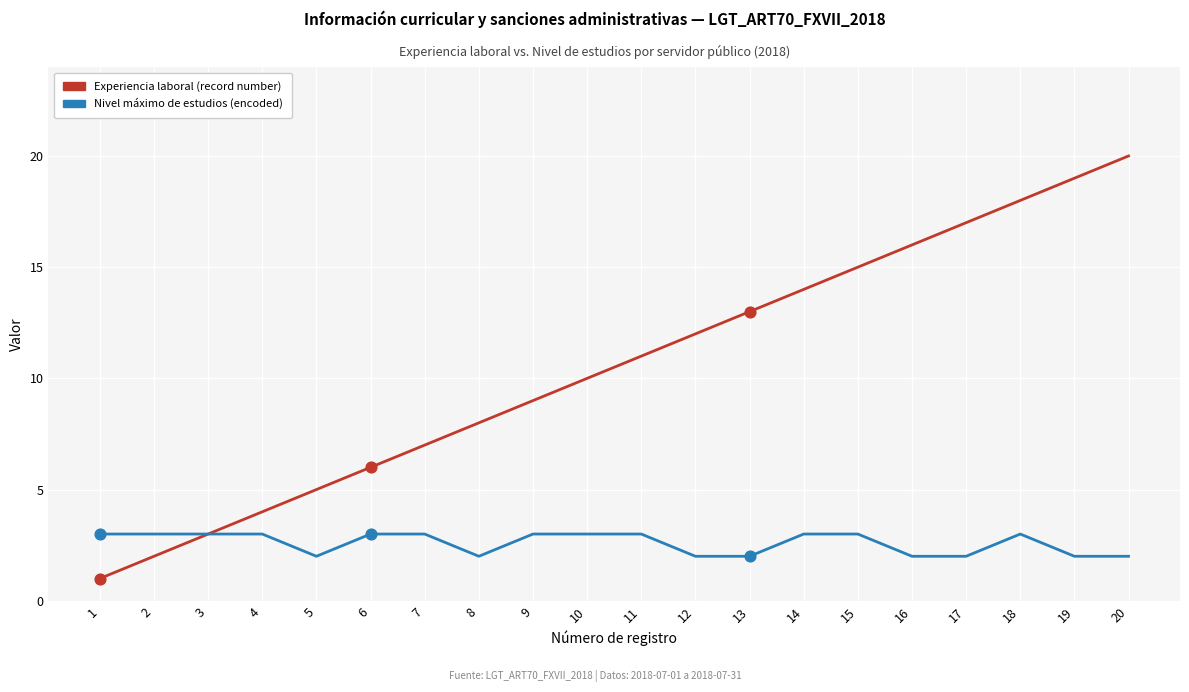

Which series has the largest total across all categories?

Experiencia laboral (record number)